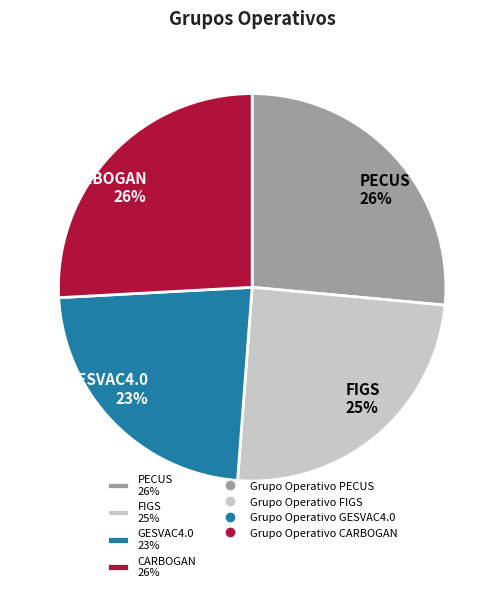

How many segments does this pie chart have?

4